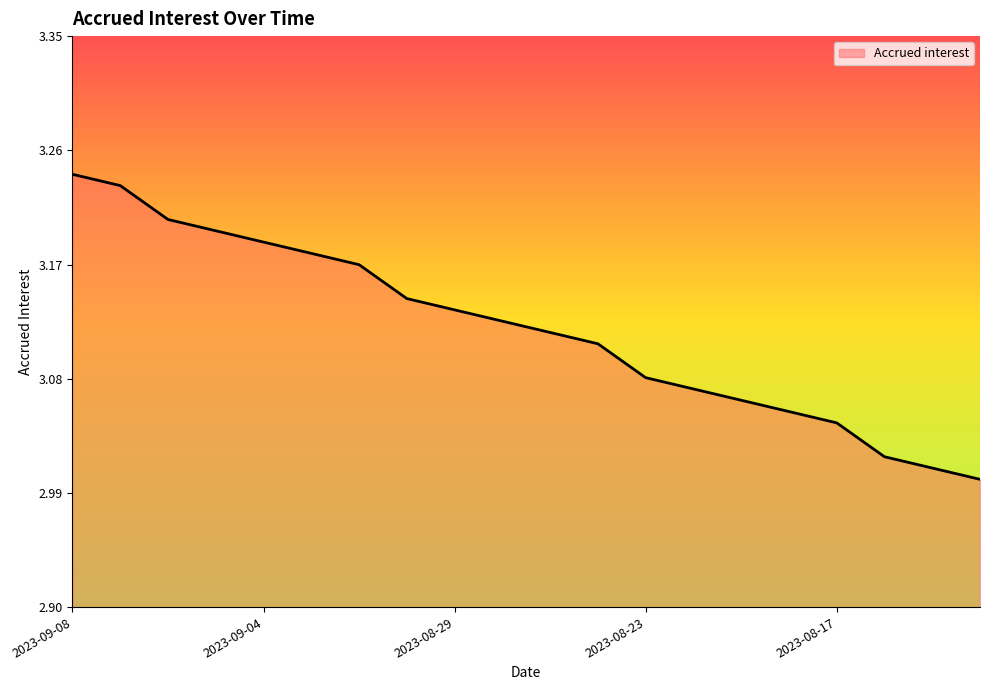

List the labels in order of value, largest first.

2023-09-08, 2023-09-07, 2023-09-06, 2023-09-05, 2023-09-04, 2023-09-01, 2023-08-31, 2023-08-30, 2023-08-29, 2023-08-28, 2023-08-25, 2023-08-24, 2023-08-23, 2023-08-22, 2023-08-21, 2023-08-18, 2023-08-17, 2023-08-16, 2023-08-15, 2023-08-14